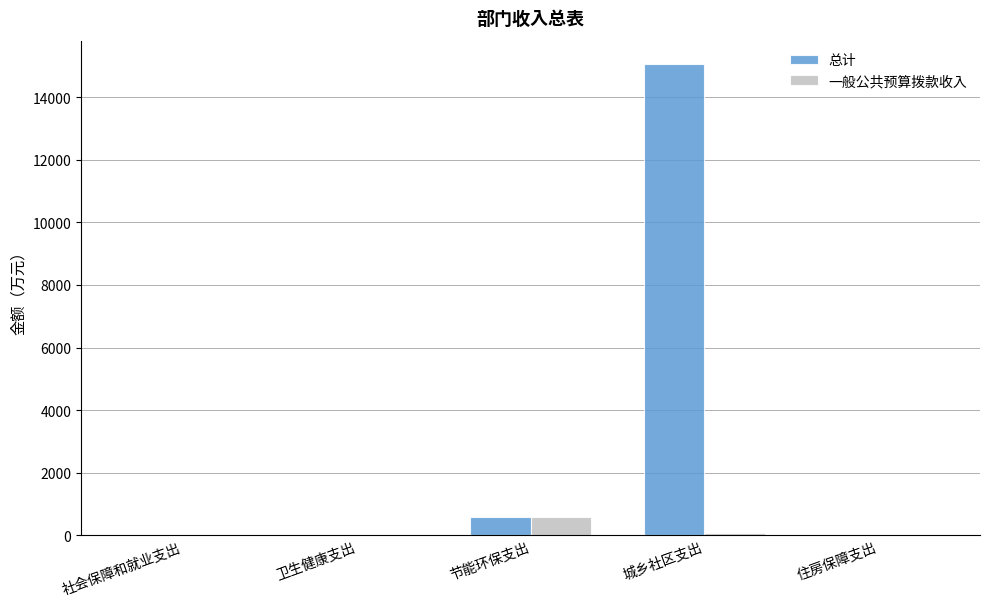

Which category has the highest value in the 一般公共预算拨款收入 series?

节能环保支出